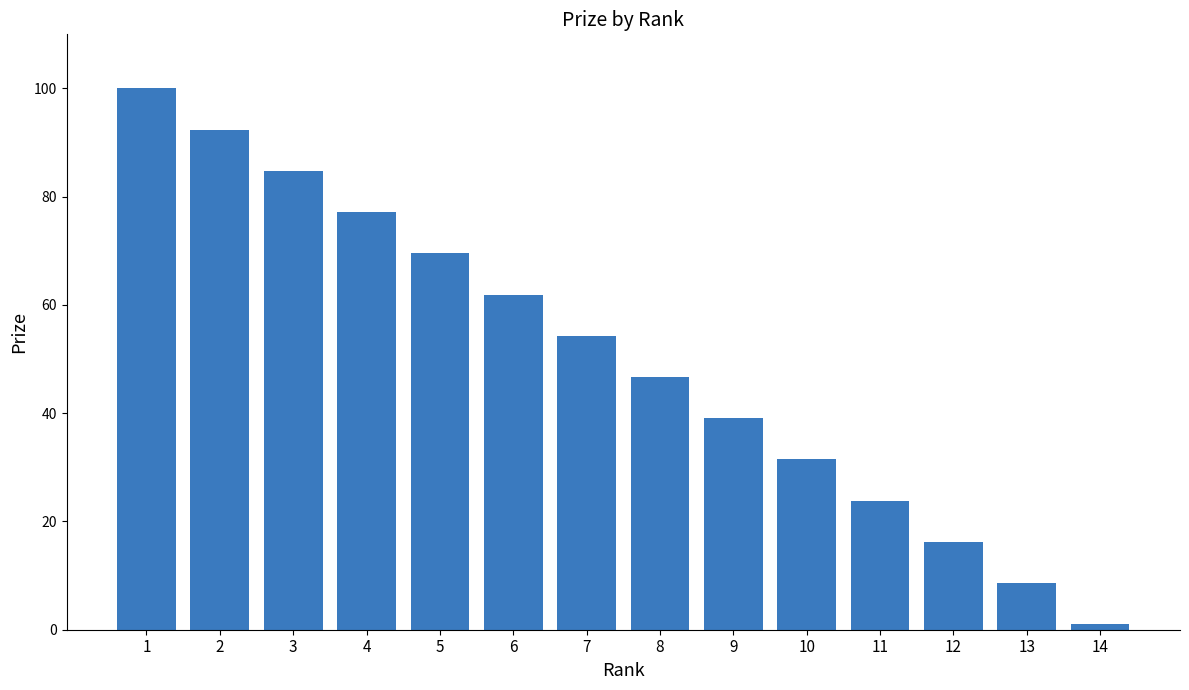

Between 10 and 12, which is larger?

10